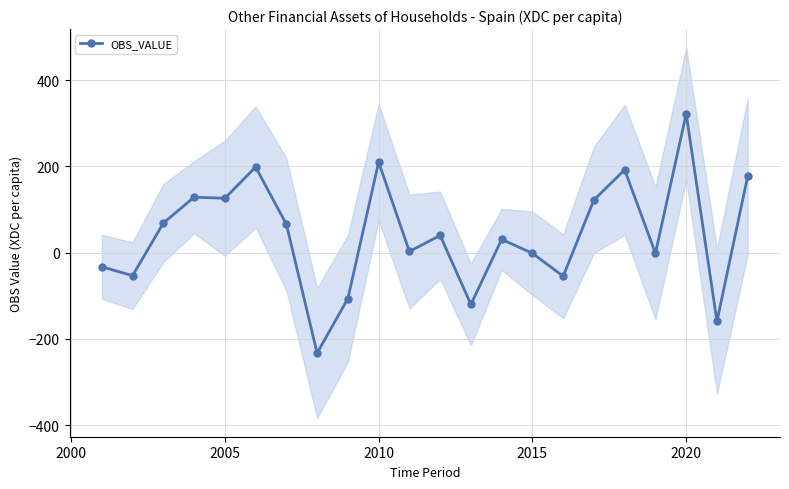

What is the smallest value displayed?

-233.2